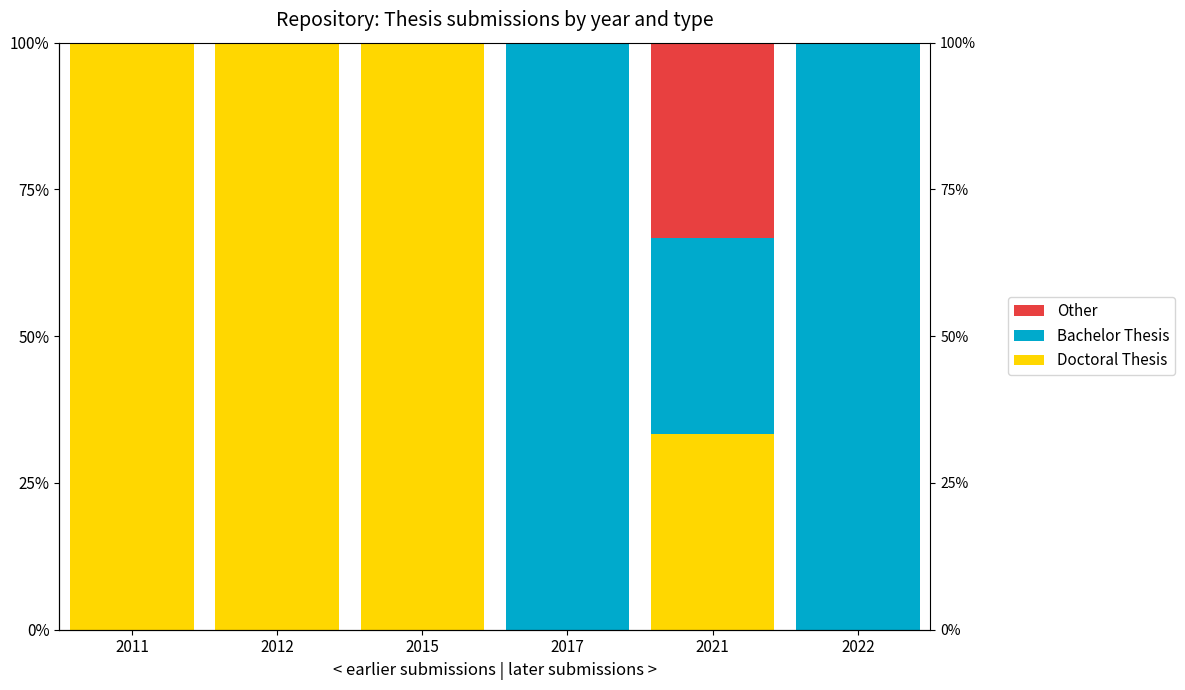

Reading left to right, transcribe all the data shown in this chart.

Doctoral Thesis: 2011=100.0	2012=100.0	2015=100.0	2017=0.0	2021=33.3	2022=0.0
Bachelor Thesis: 2011=0.0	2012=0.0	2015=0.0	2017=100.0	2021=33.3	2022=100.0
Other: 2011=0.0	2012=0.0	2015=0.0	2017=0.0	2021=33.3	2022=0.0